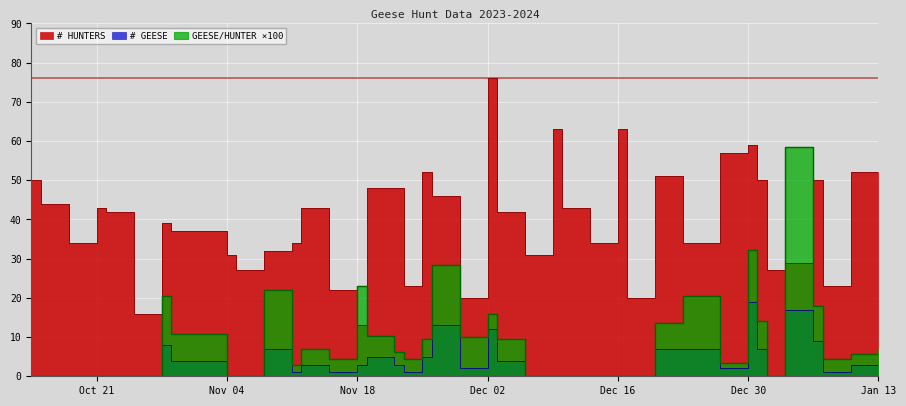

List the series in order of their peak value, highest first.

# HUNTERS, GEESE/HUNTER, # GEESE